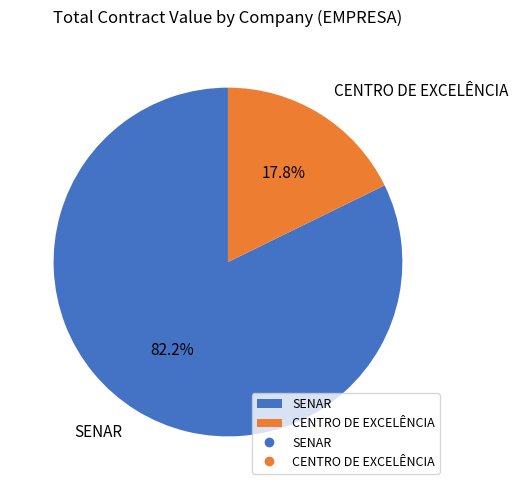

Rank the categories by value from lowest to highest.

CENTRO DE EXCELÊNCIA, SENAR